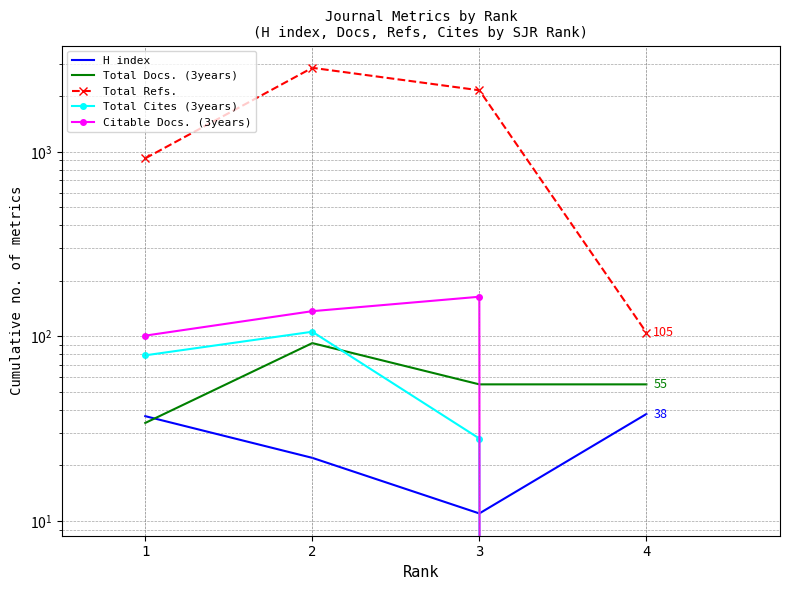

What is the total value across all series at 2?

3205